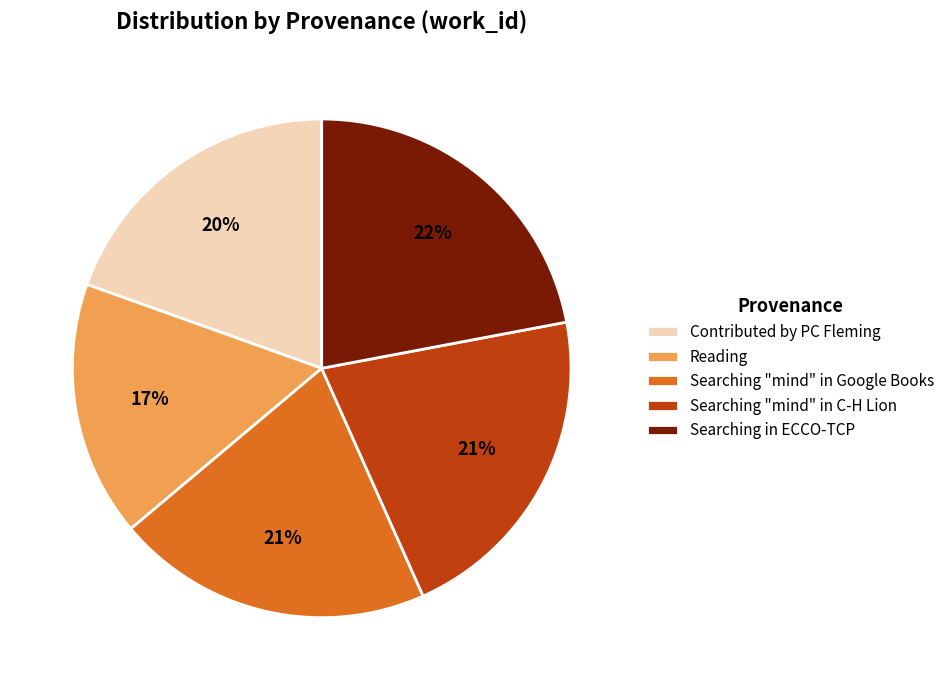

How many segments does this pie chart have?

5